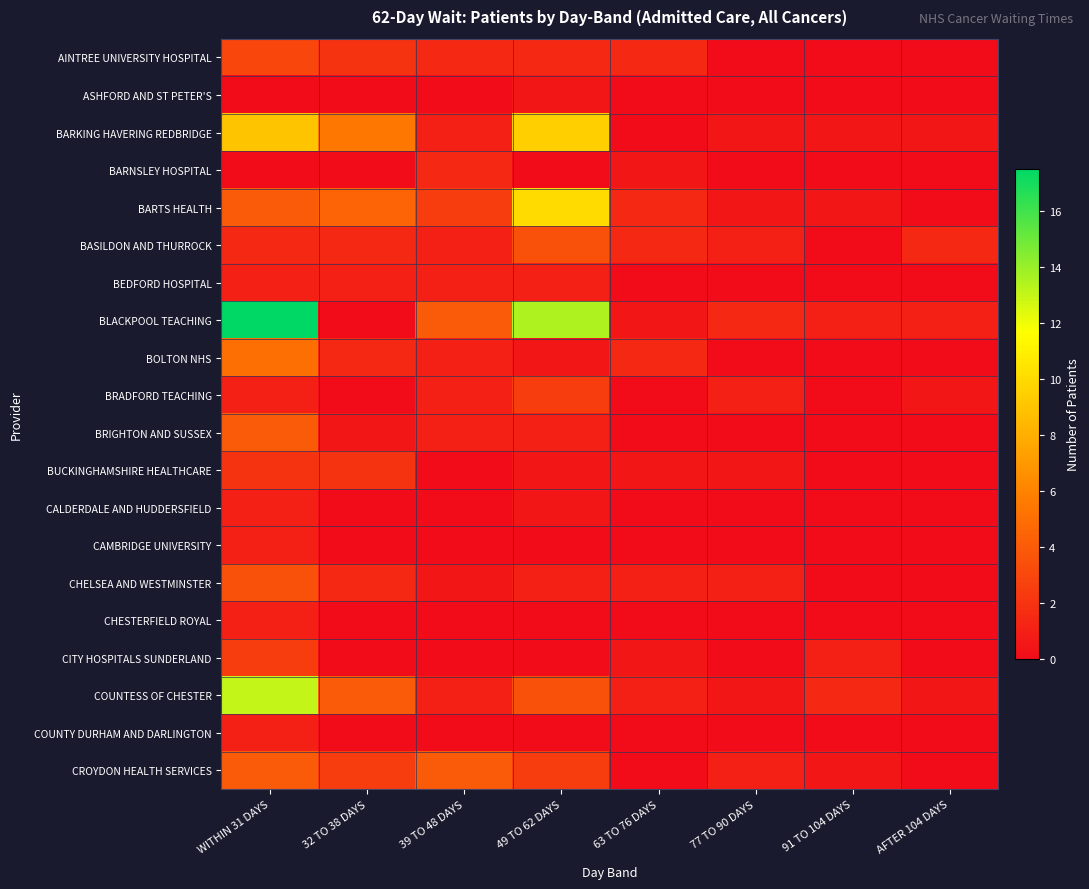

List the series in order of their peak value, highest first.

BLACKPOOL TEACHING, COUNTESS OF CHESTER, BARTS HEALTH, BARKING HAVERING REDBRIDGE, BOLTON NHS, BRIGHTON AND SUSSEX, CROYDON HEALTH SERVICES, BASILDON AND THURROCK, CHELSEA AND WESTMINSTER, AINTREE UNIVERSITY HOSPITAL, BRADFORD TEACHING, CITY HOSPITALS SUNDERLAND, BUCKINGHAMSHIRE HEALTHCARE, BARNSLEY HOSPITAL, BEDFORD HOSPITAL, CALDERDALE AND HUDDERSFIELD, CAMBRIDGE UNIVERSITY, CHESTERFIELD ROYAL, COUNTY DURHAM AND DARLINGTON, ASHFORD AND ST PETER'S